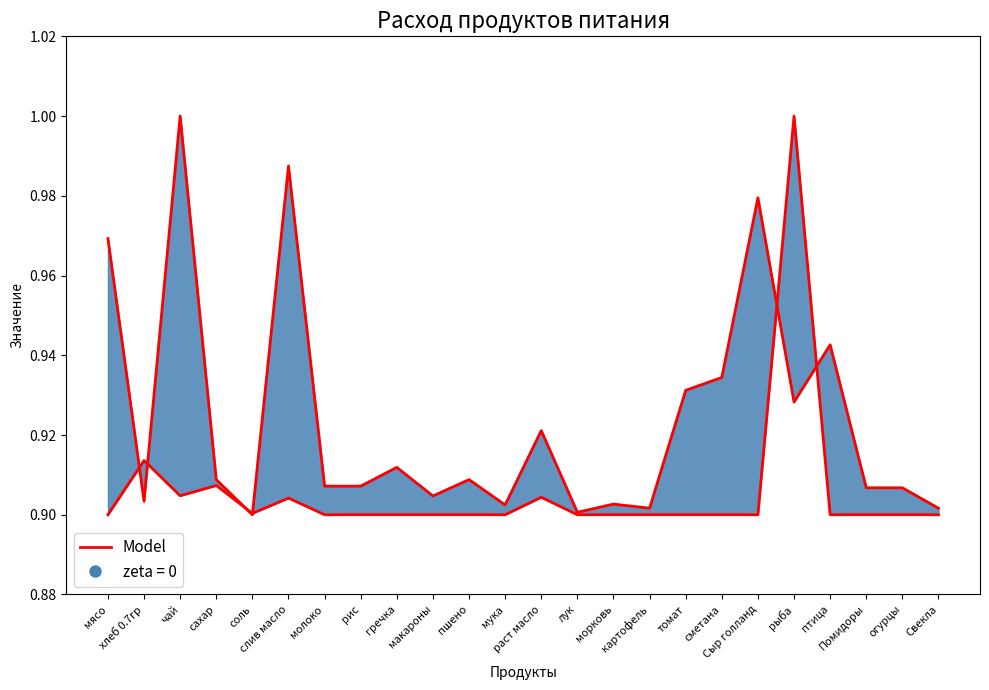

True or false: the data shows 0.2 at морковь.

False